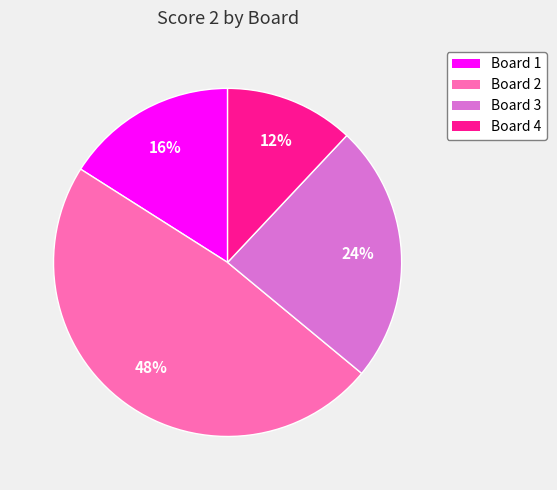

Approximately how many times larger is the value at Board 2 compared to Board 1?

3.0